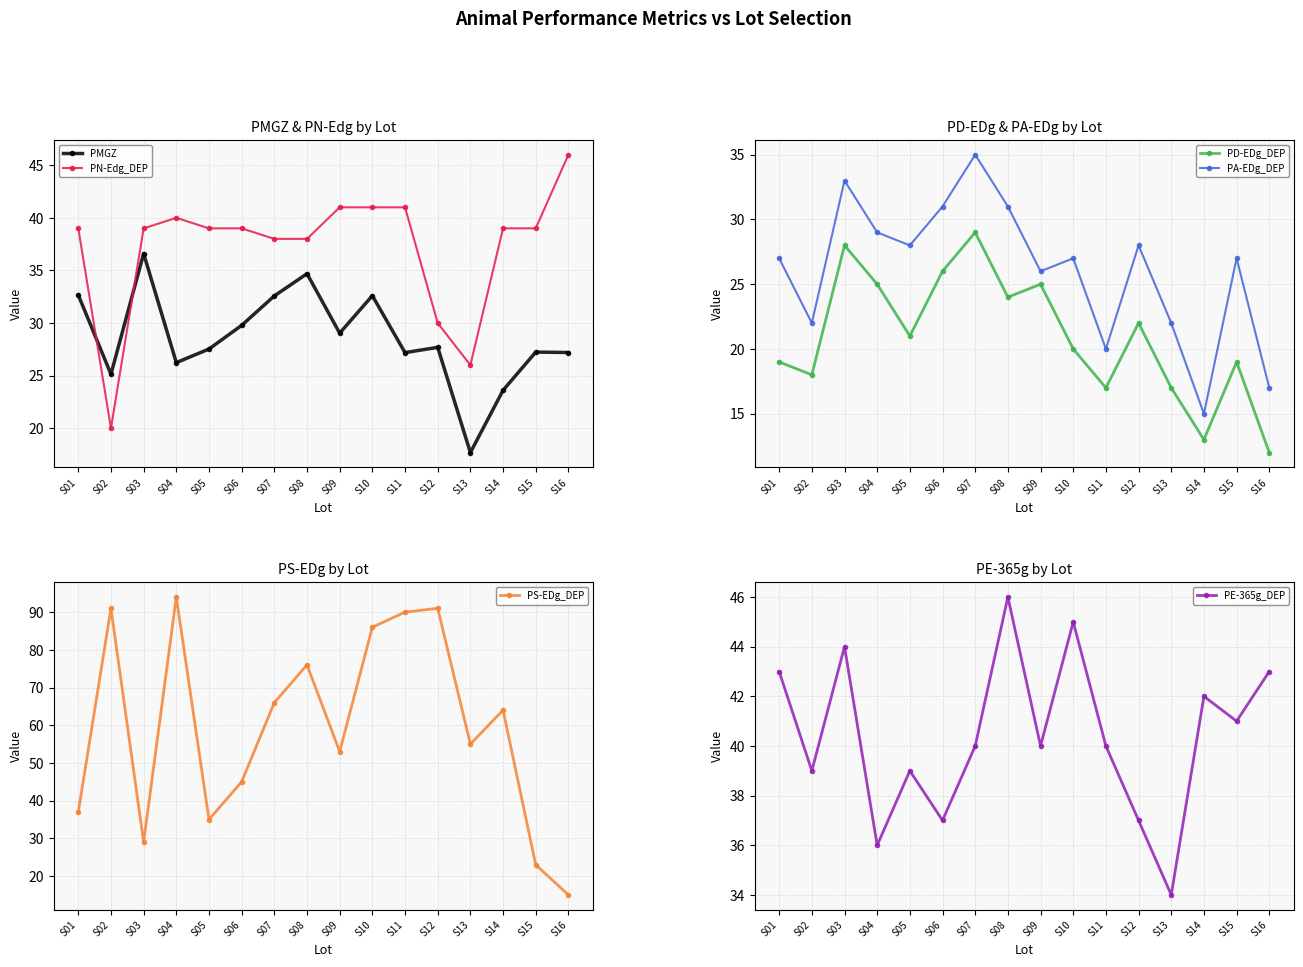

At which category does PMGZ reach its first local peak?

S03